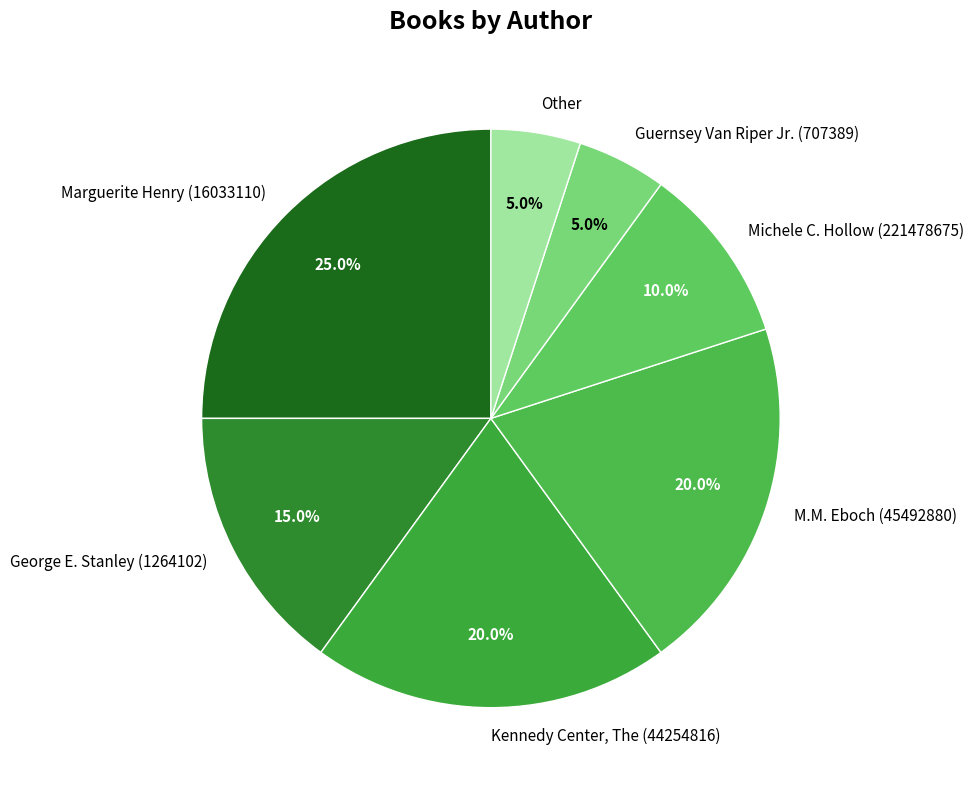

Does M.M. Eboch (45492880) account for over 50% of the chart?

No